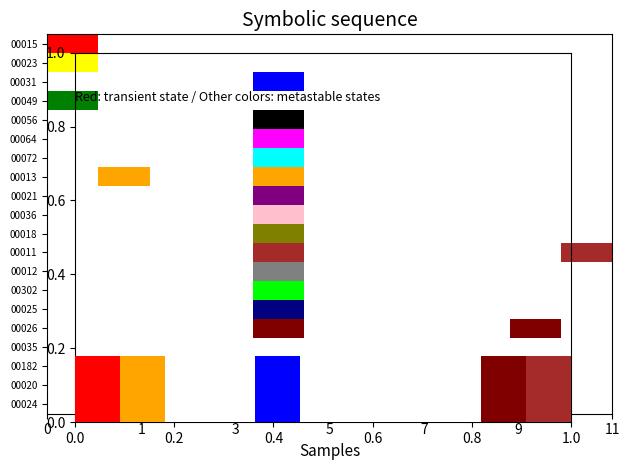

Which series has the widest spread of values?

00015